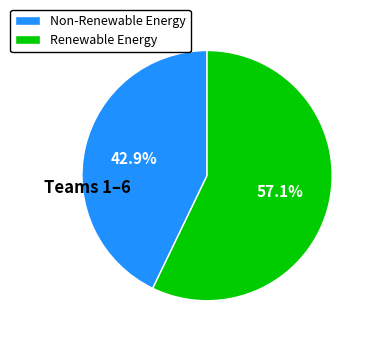

Is the sum of Renewable Energy and Non-Renewable Energy greater than half?

Yes